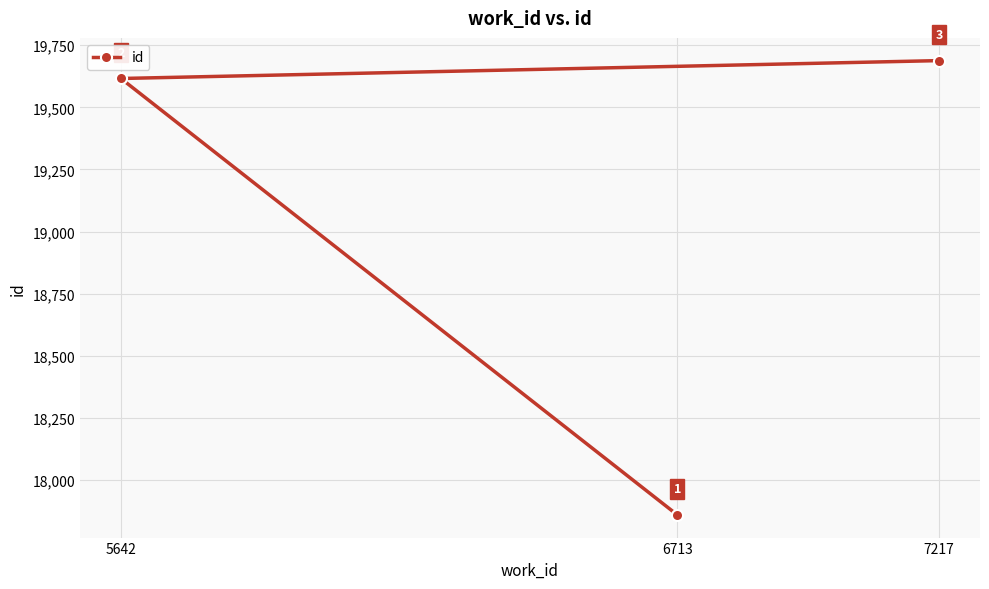

Reading left to right, what are all the values shown in this chart?

5642=19616	6713=17860	7217=19688